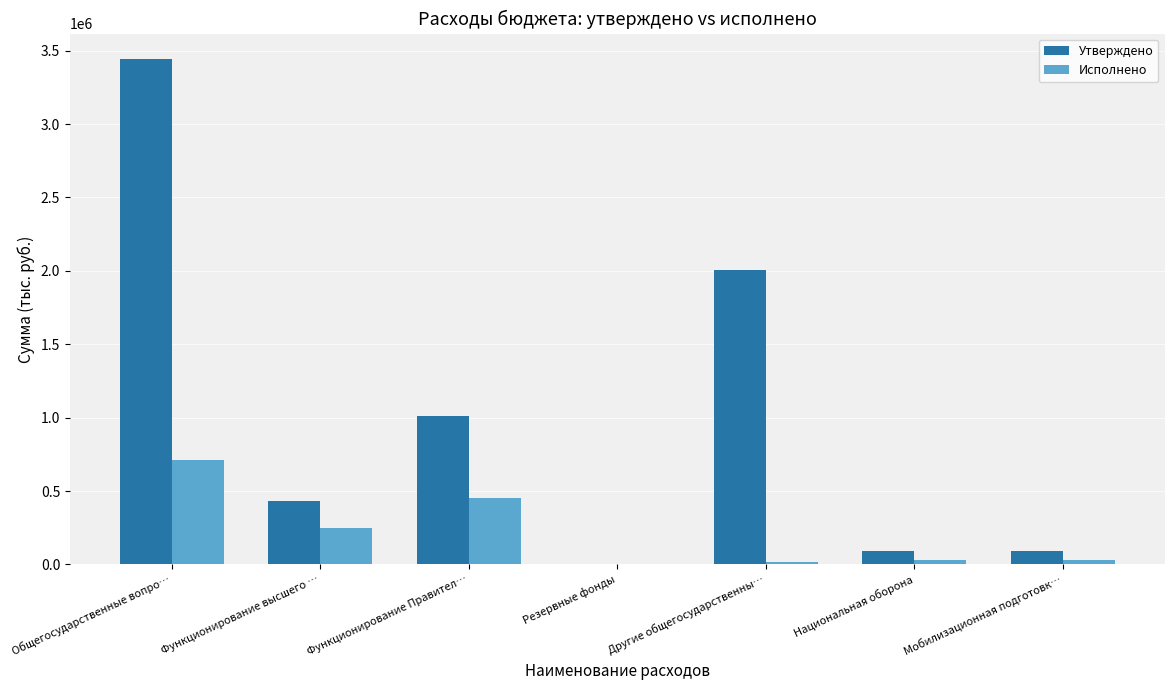

Which series changed the most between Резервные фонды and Другие общегосударственны…?

Утверждено